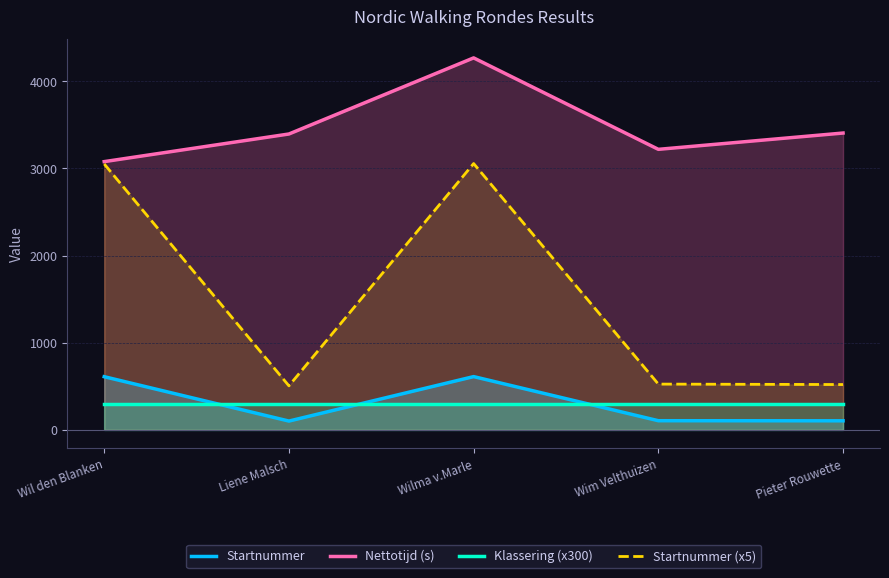

Where do Startnummer and Klassering (x300) first cross each other?

Wil den Blanken and Liene Malsch